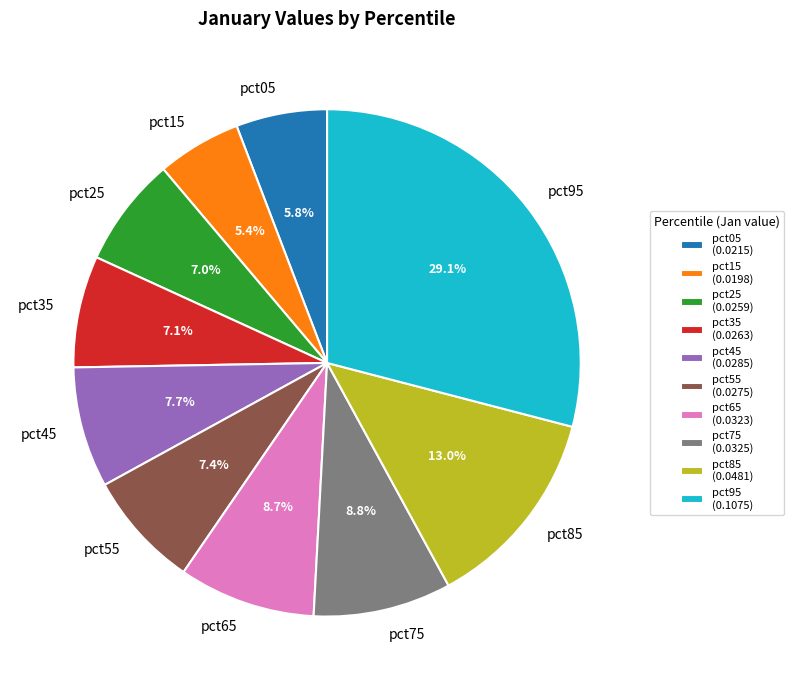

To the nearest percent, what is the combined percentage of pct05 and pct95?

35%